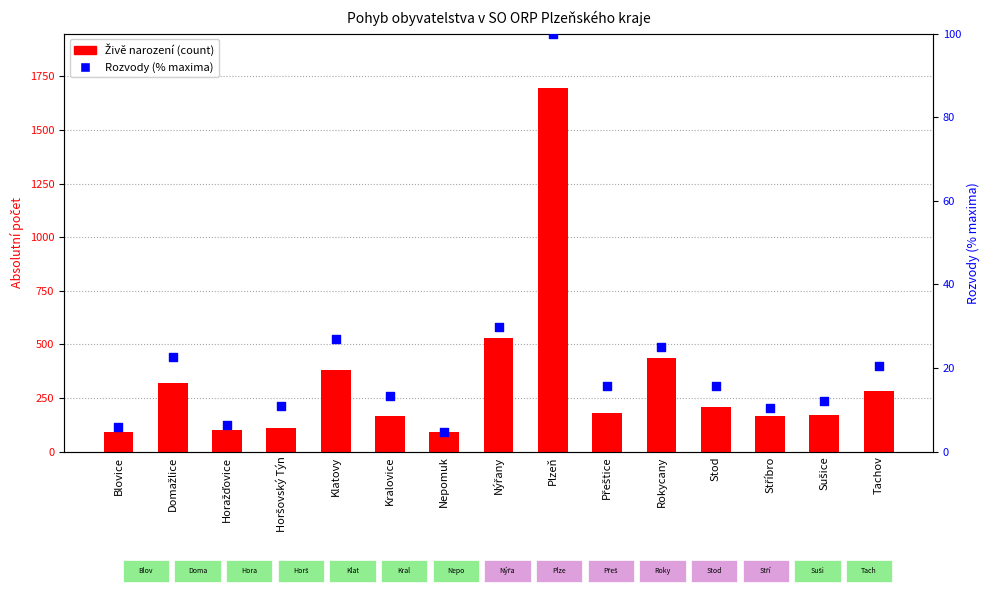

Which series has the largest total across all categories?

Živě narození